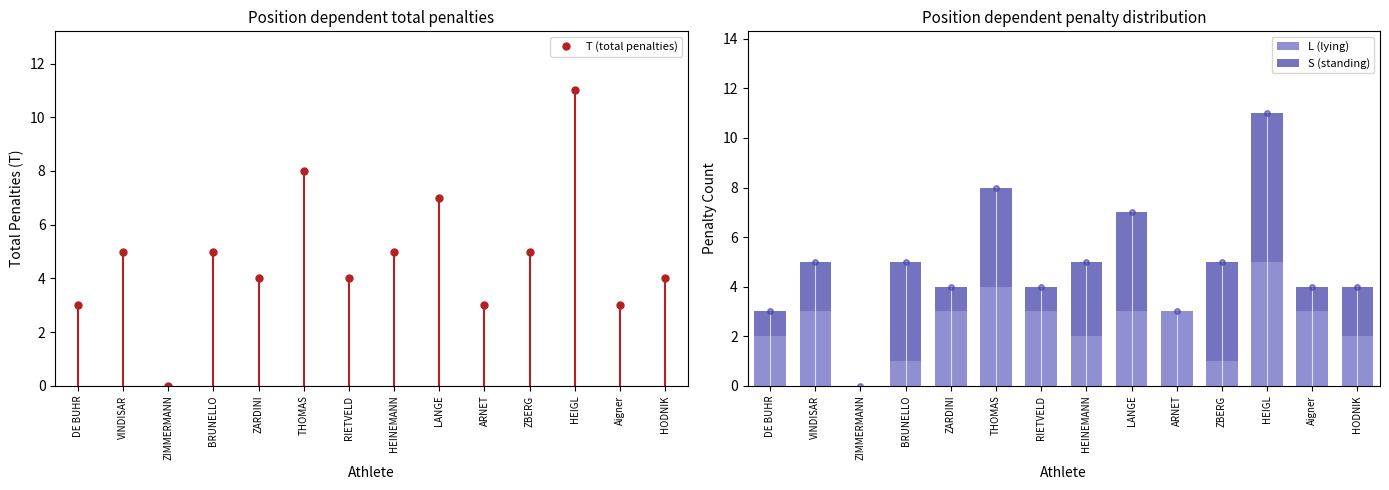

How many data points in S (standing) are less than 2?

6